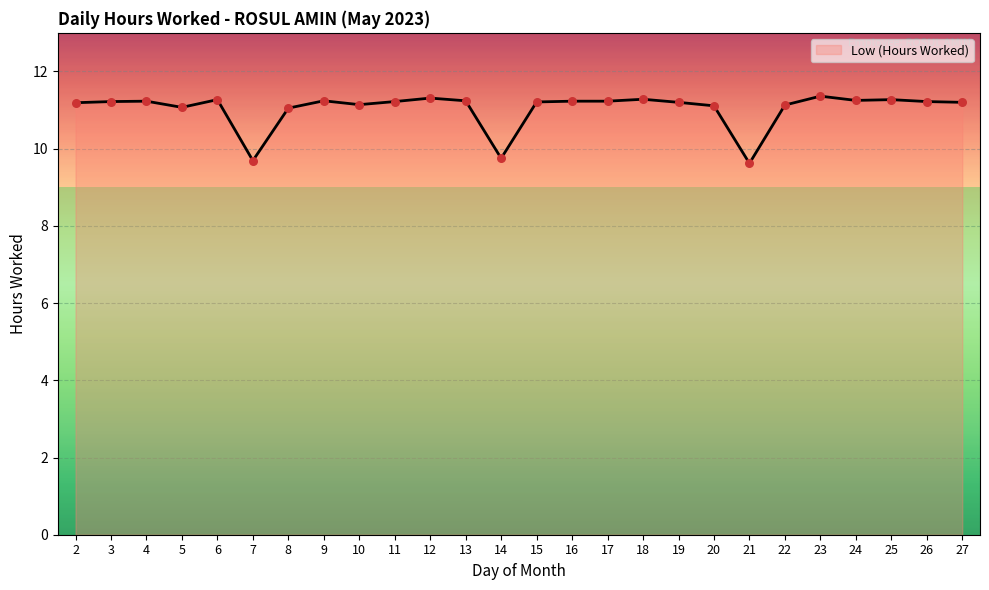

Approximately how many times larger is the value at 9 compared to 17?

1.0